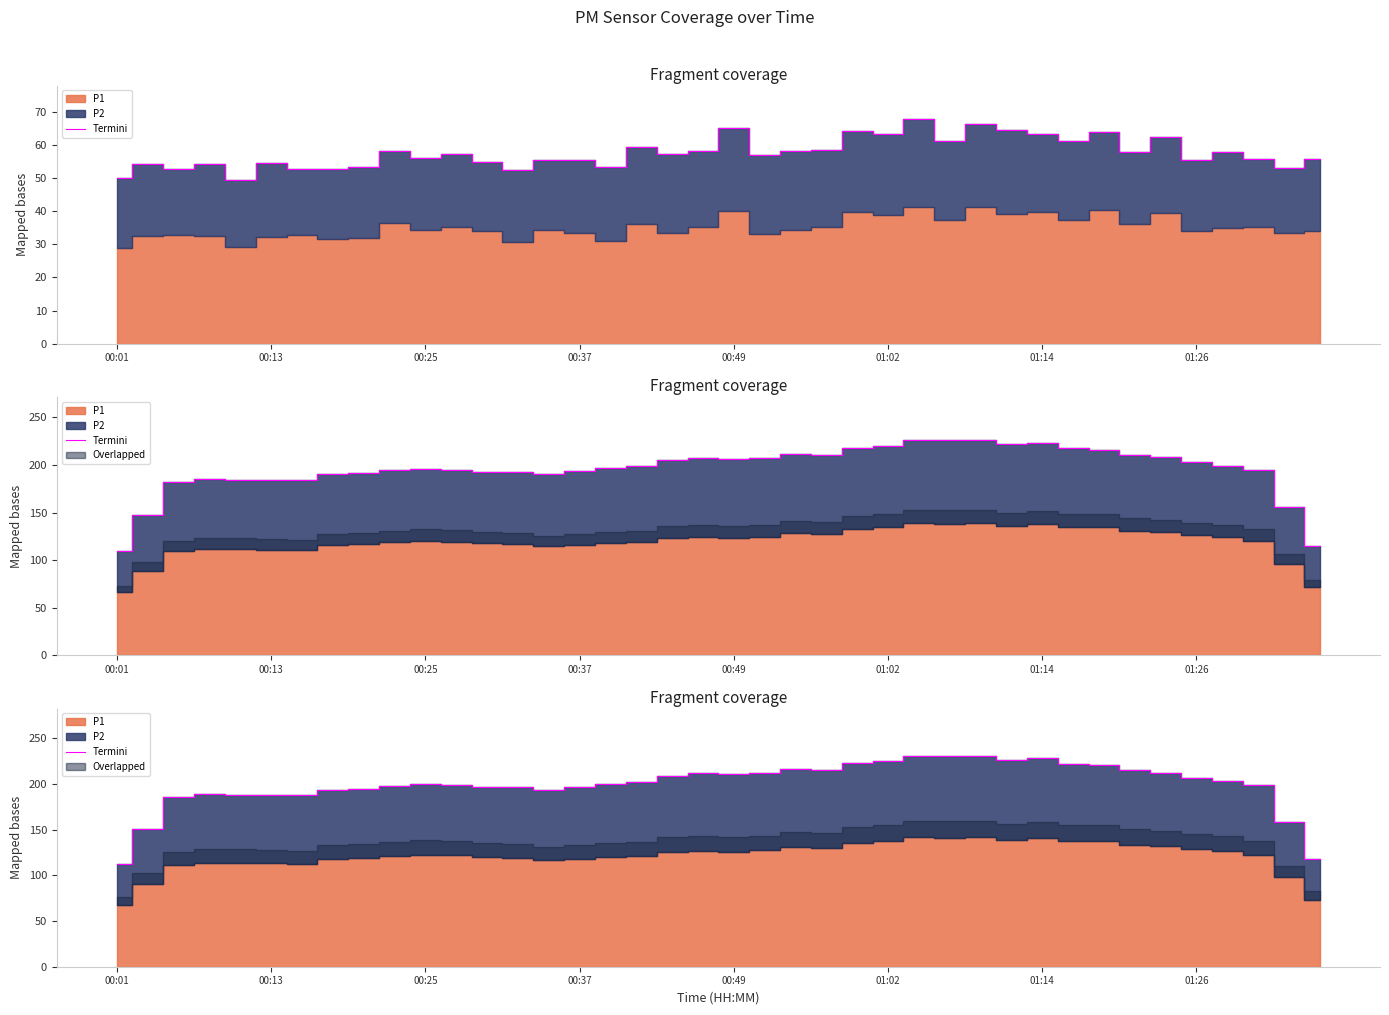

The chart shows a value of 272.4 at 16. True or false?

False